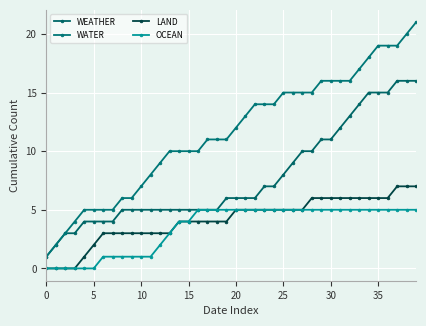

How many lines are shown in the chart?

4